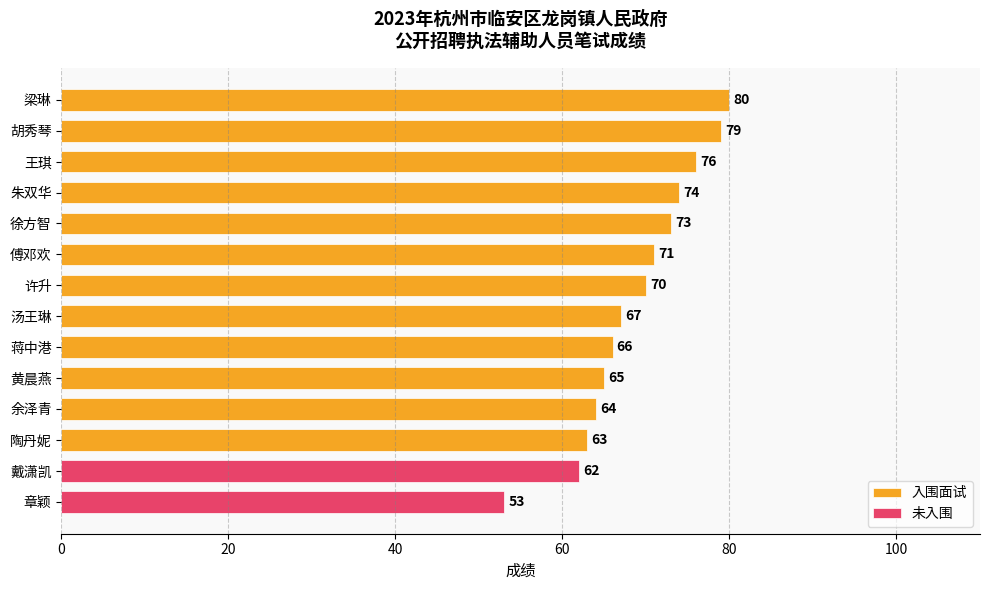

The 入围面试 series shows 70 at 许升. True or false?

True